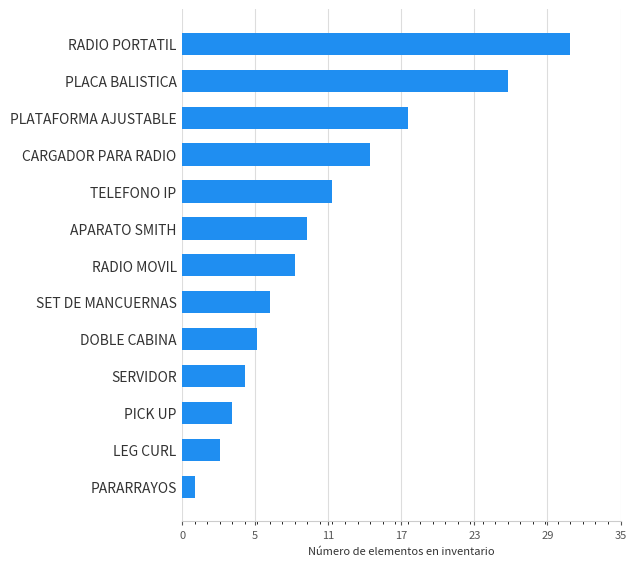

What is the maximum value shown in the chart?

31